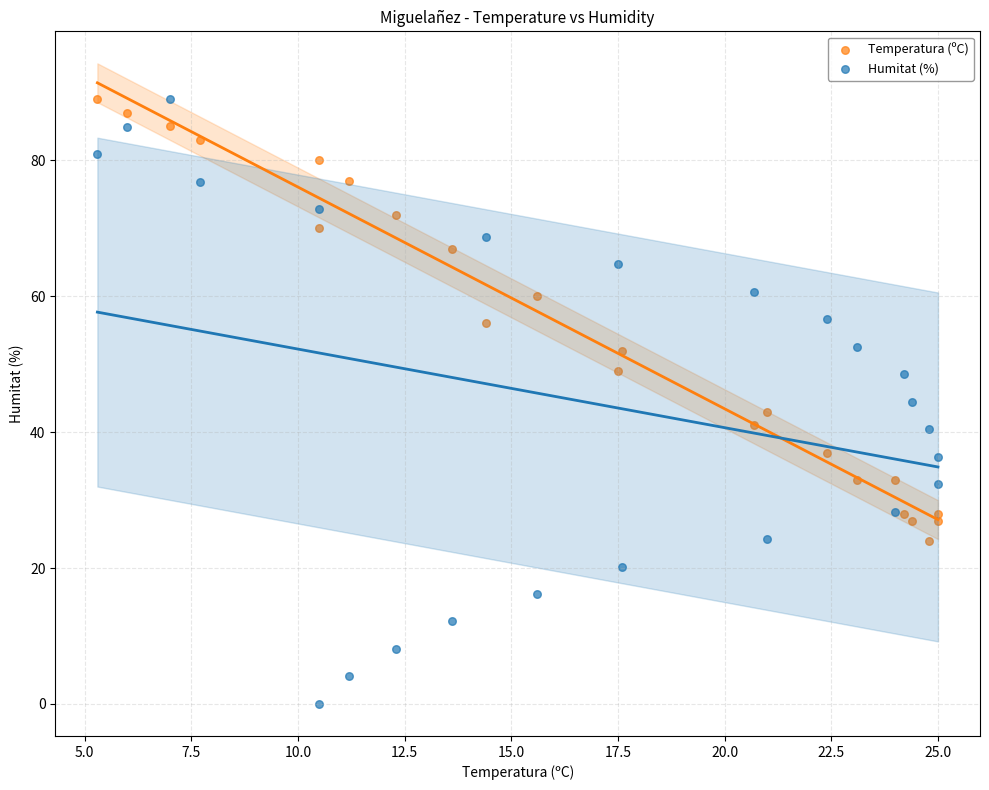

Which series contains the lowest Y value?

Humitat (%)